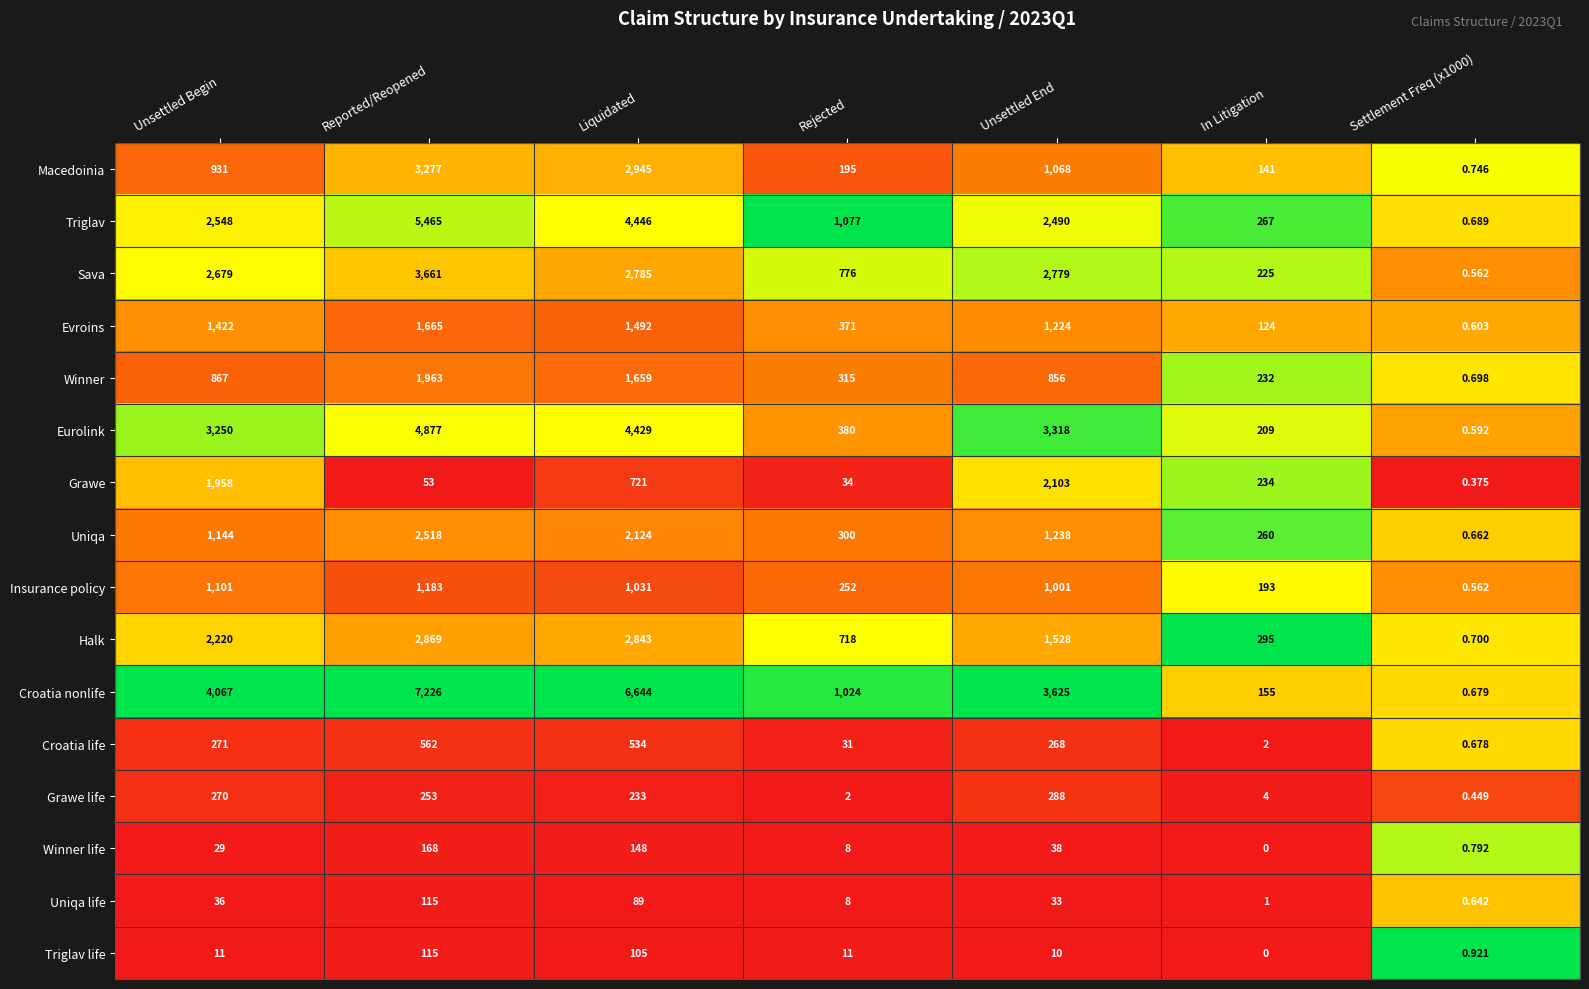

How many data points does each series have?

7